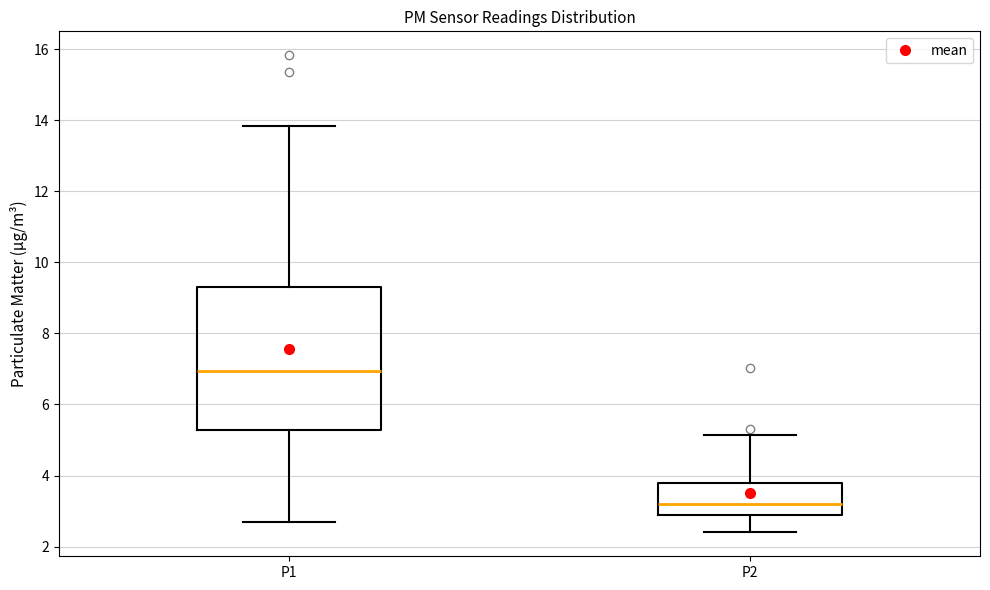

Reading left to right, transcribe this box plot: for each box, give where its median line is, the range the box spans, and where its two whiskers end, as read against the y-axis. The values are not printed on the chart, so give them approximately, as read against the axis.

P1: median 7.0, box 5.2 to 9.4, whiskers 2.8 to 13.8
P2: median 3.2, box 2.8 to 3.8, whiskers 2.4 to 5.2